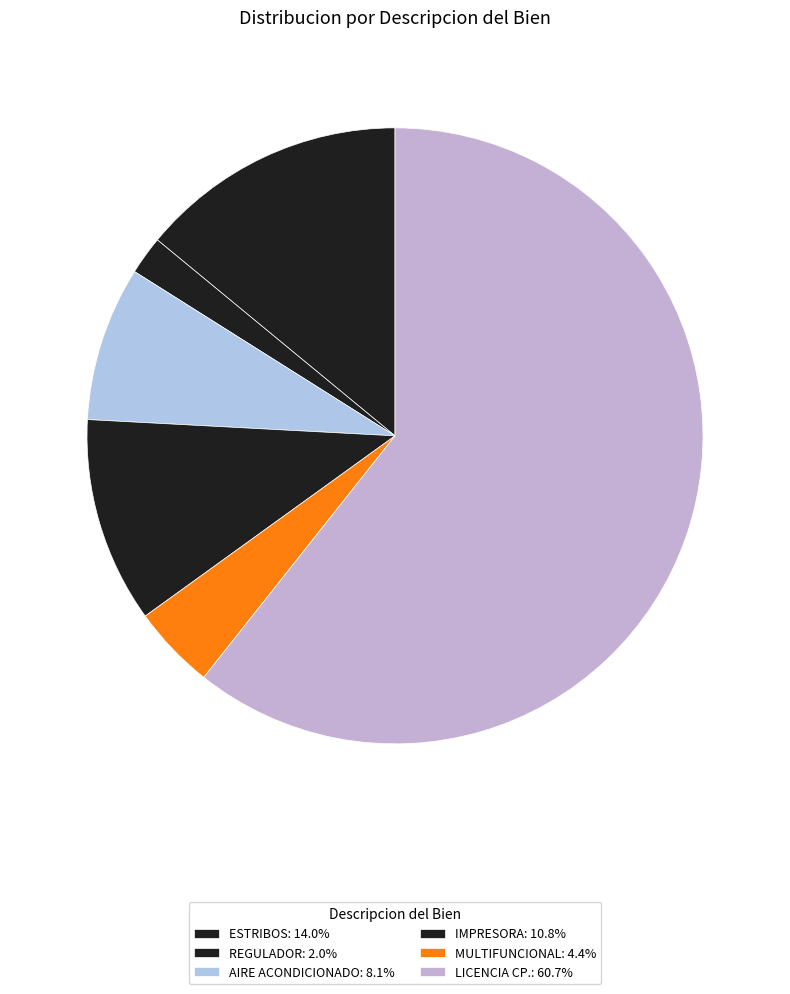

Count the number of slices in the pie.

6